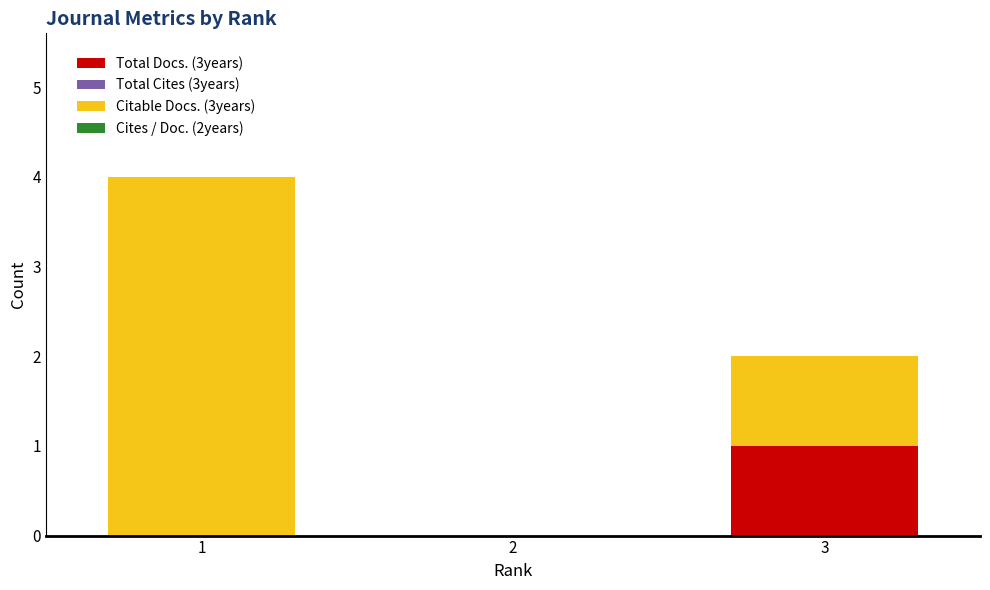

Are the bars grouped side by side (vs. stacked)?

No